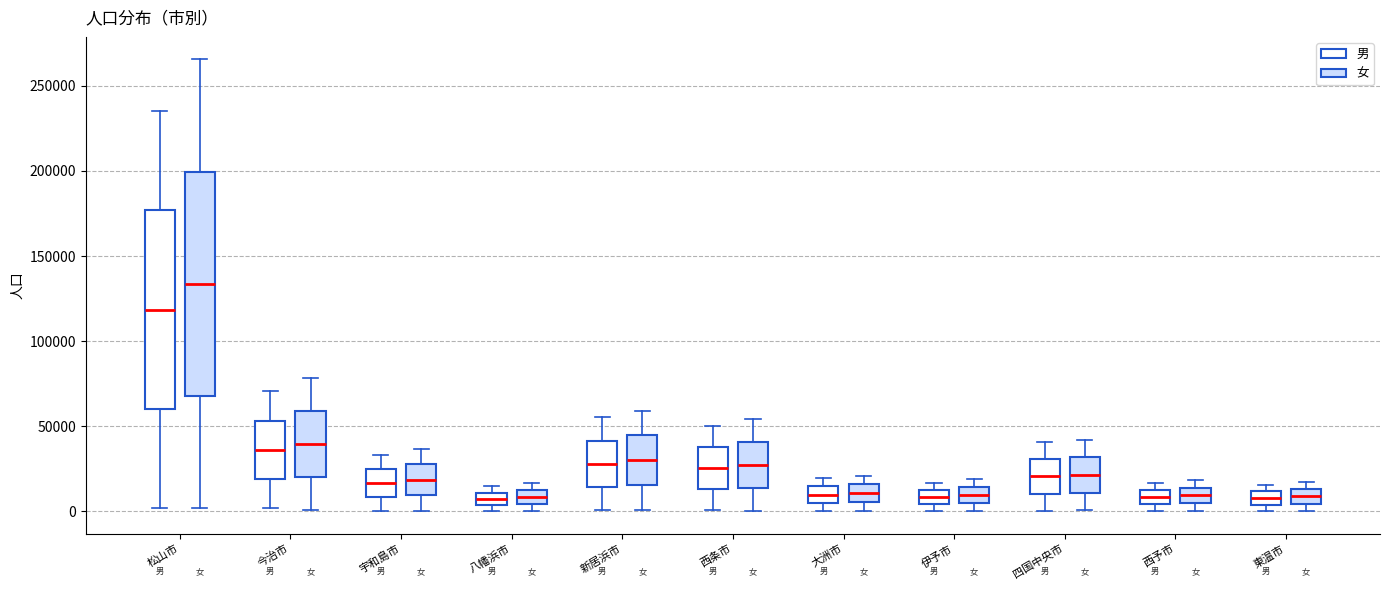

Where does the median line of the box for 大洲市 (男) sit on the y-axis? The values are not printed on the chart, so give them approximately, as read against the axis.

10000